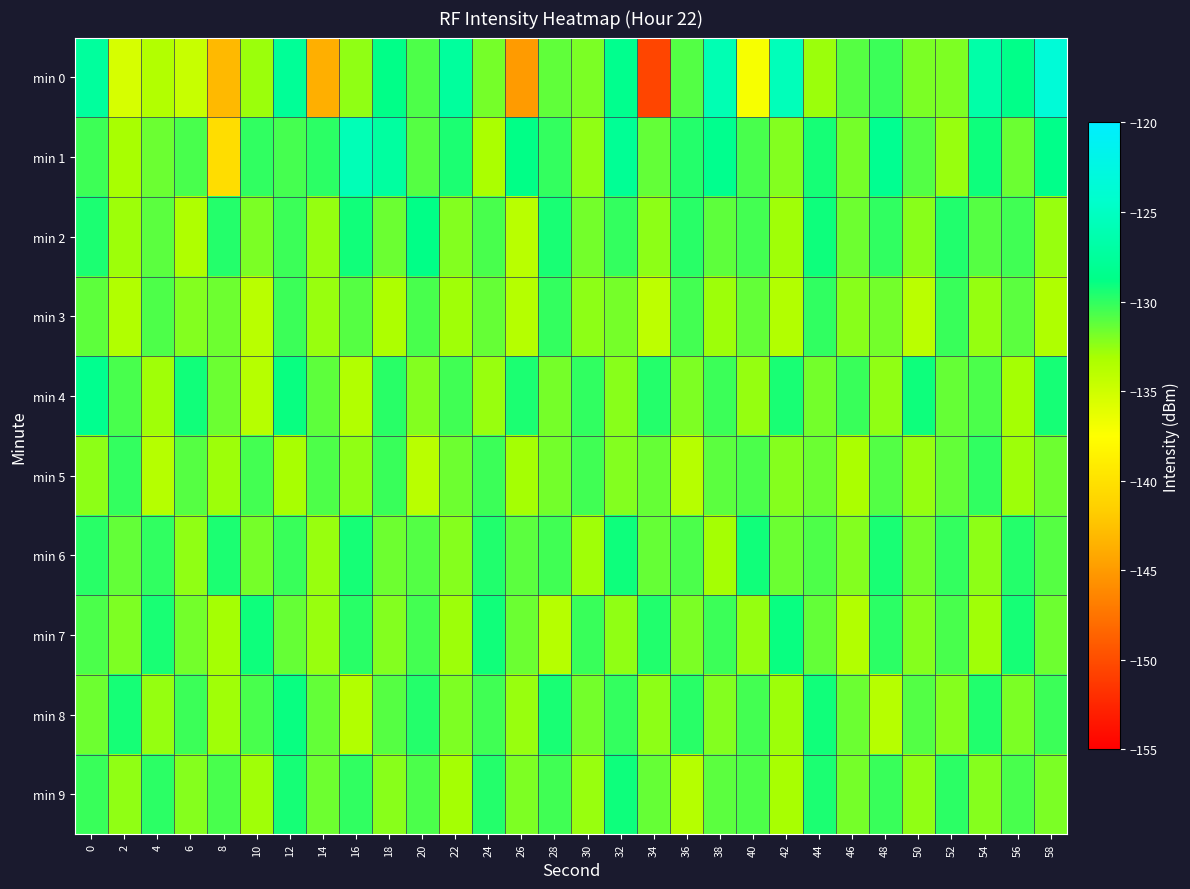

At which category is the sum across all series the highest?

12